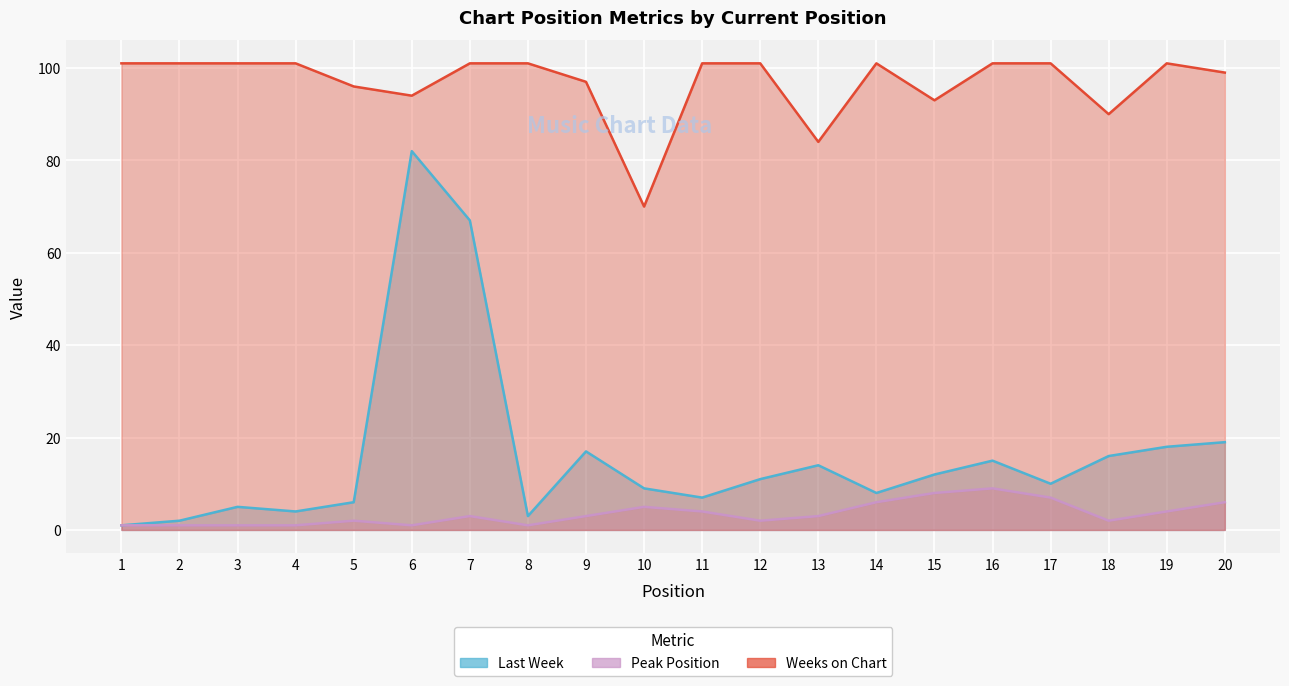

At which label does Last Week first exceed 11?

6